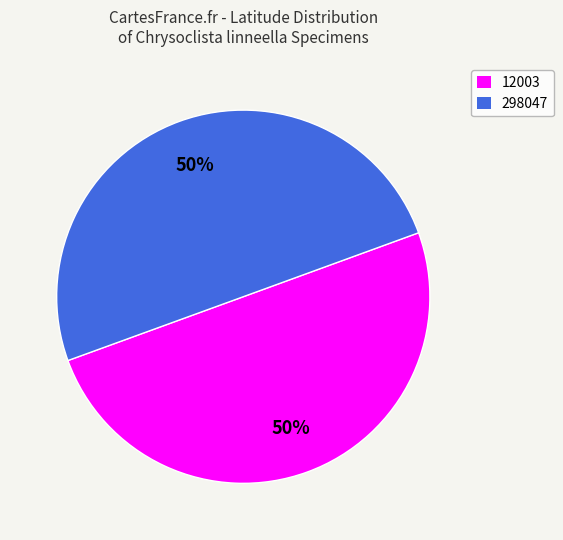

To the nearest percent, what percentage of the pie is 298047?

50%